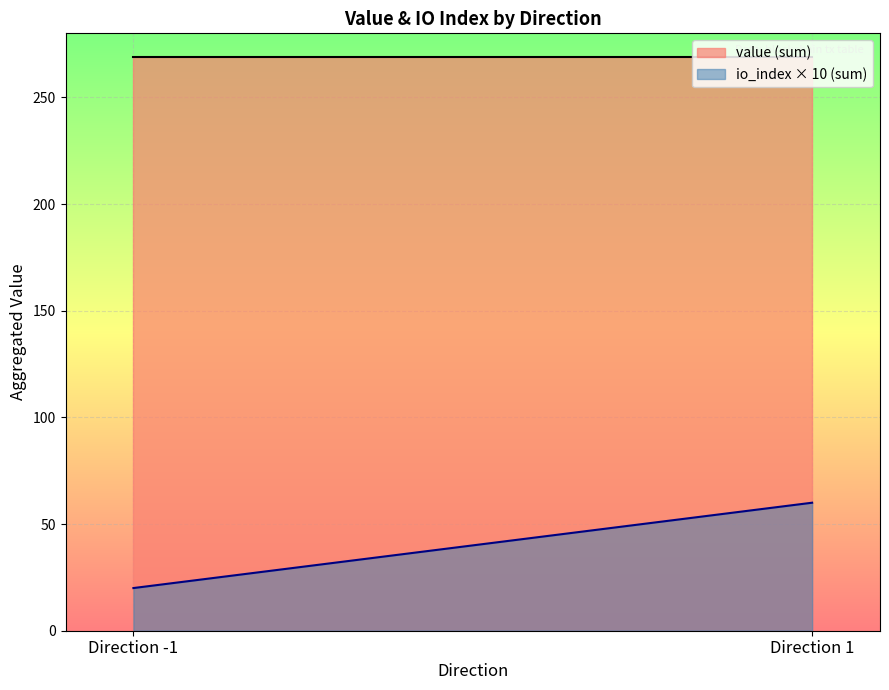

Which series has the widest spread of values?

io_index × 10 (sum)